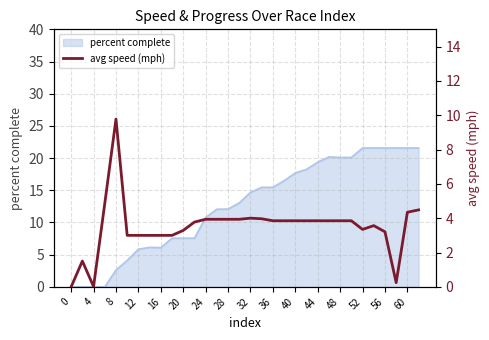

What is the ratio of the value at 30 to the value at 20?

1.4